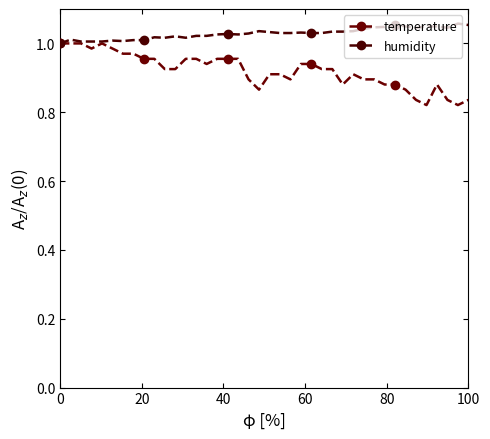

Rank the series by their maximum value, from lowest to highest.

temperature, humidity